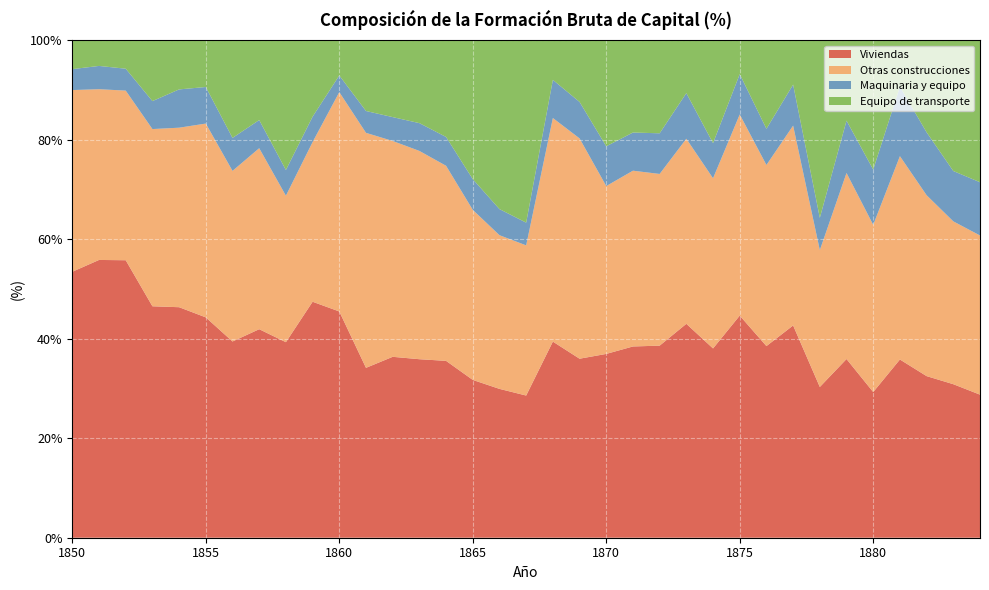

Reading left to right, extract all data points from this chart.

Viviendas: 53.4	55.8	55.8	46.5	46.3	44.3	39.4	41.9	39.3	47.4	45.5	34.1	36.3	35.9	35.5	31.7	29.9	28.6	39.4	36.0	36.9	38.4	38.6	43.0	38.0	44.6	38.5	42.6	30.3	35.9	29.3	35.8	32.5	30.8	28.7
Otras construcciones: 36.5	34.3	34.1	35.6	36.1	38.9	34.3	36.4	29.4	32.1	44.1	47.2	43.4	41.8	39.2	34.2	30.9	30.2	44.9	44.3	33.7	35.3	34.5	37.2	34.2	40.4	36.4	40.2	27.5	37.4	33.6	40.9	36.3	32.7	32.0
Maquinaria y equipo: 4.2	4.7	4.4	5.6	7.7	7.3	6.6	5.7	5.2	5.1	3.4	4.4	4.8	5.6	5.8	6.2	5.2	4.6	7.7	7.3	8.0	7.7	8.2	9.2	7.1	8.1	7.3	8.2	6.5	10.5	11.1	14.0	12.6	10.1	10.7
Equipo de transporte: 5.9	5.2	5.8	12.3	9.9	9.4	19.7	16.1	26.1	15.4	7.1	14.3	15.5	16.7	19.5	28.0	34.0	36.7	8.0	12.4	21.4	18.6	18.7	10.7	20.7	6.9	17.8	9.0	35.7	16.2	26.0	9.4	18.5	26.3	28.6